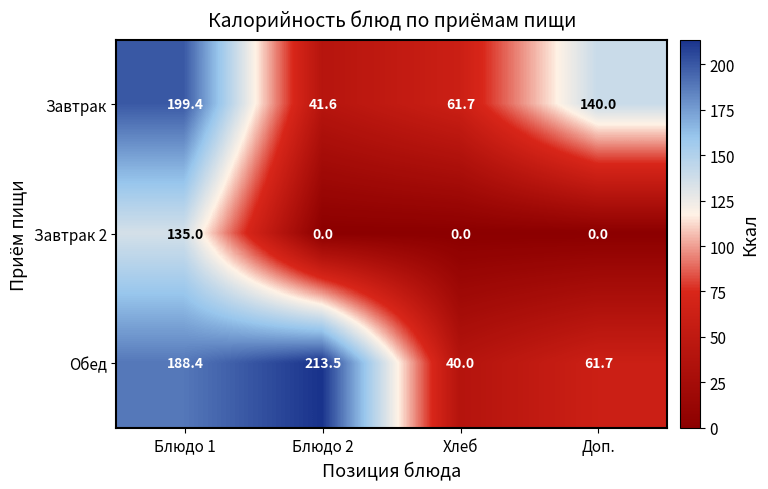

Reading left to right, extract all data points from this chart.

Завтрак: Блюдо 1=199.4	Блюдо 2=41.6	Хлеб=61.7	Доп.=140.0
Завтрак 2: Блюдо 1=135.0	Блюдо 2=0.0	Хлеб=0.0	Доп.=0.0
Обед: Блюдо 1=188.4	Блюдо 2=213.5	Хлеб=40.0	Доп.=61.7